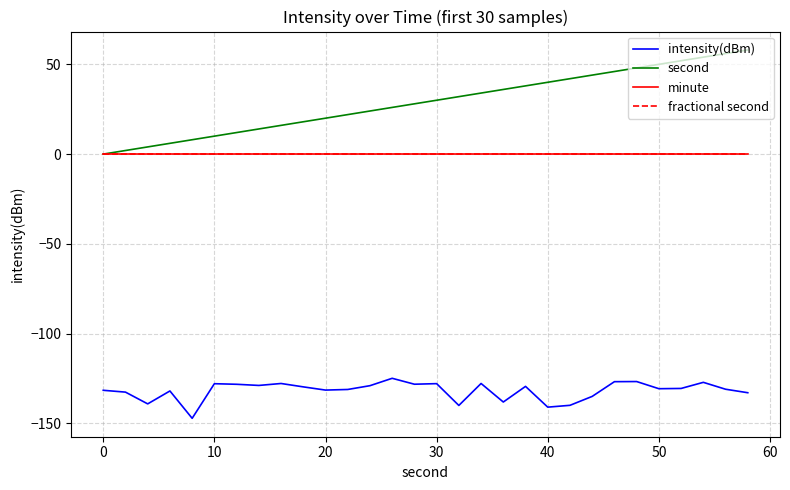

True or false: fractional second and second cross at least once.

False